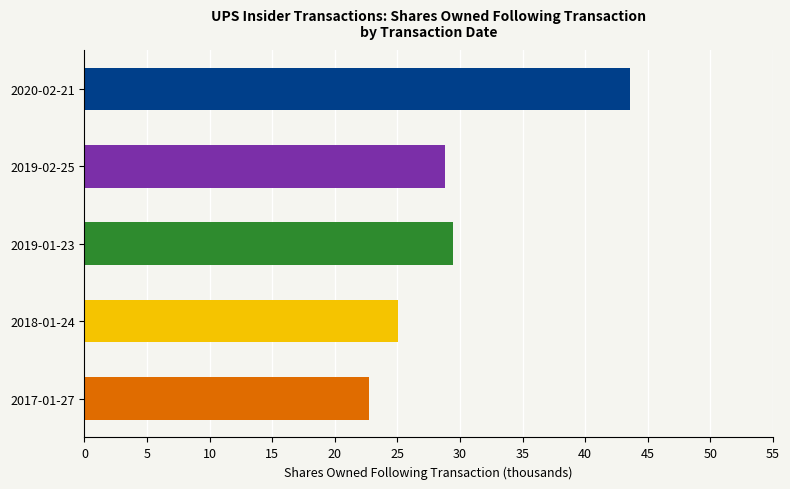

List the labels in order of value, largest first.

2020-02-21, 2019-01-23, 2019-02-25, 2018-01-24, 2017-01-27